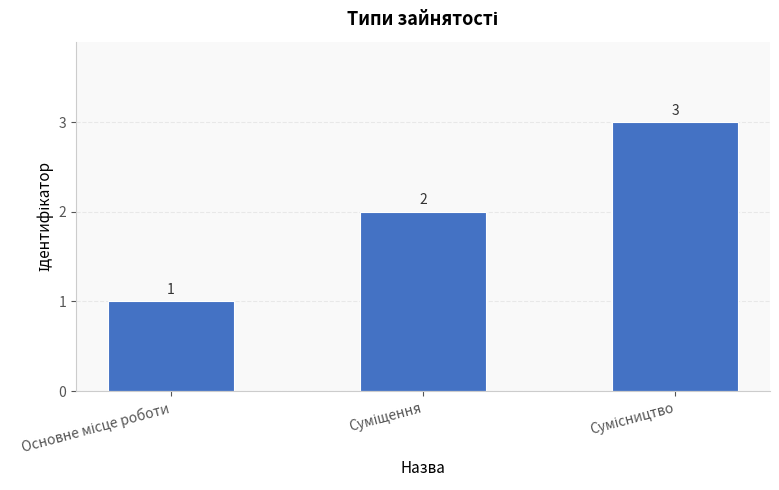

What is the greatest value displayed?

3